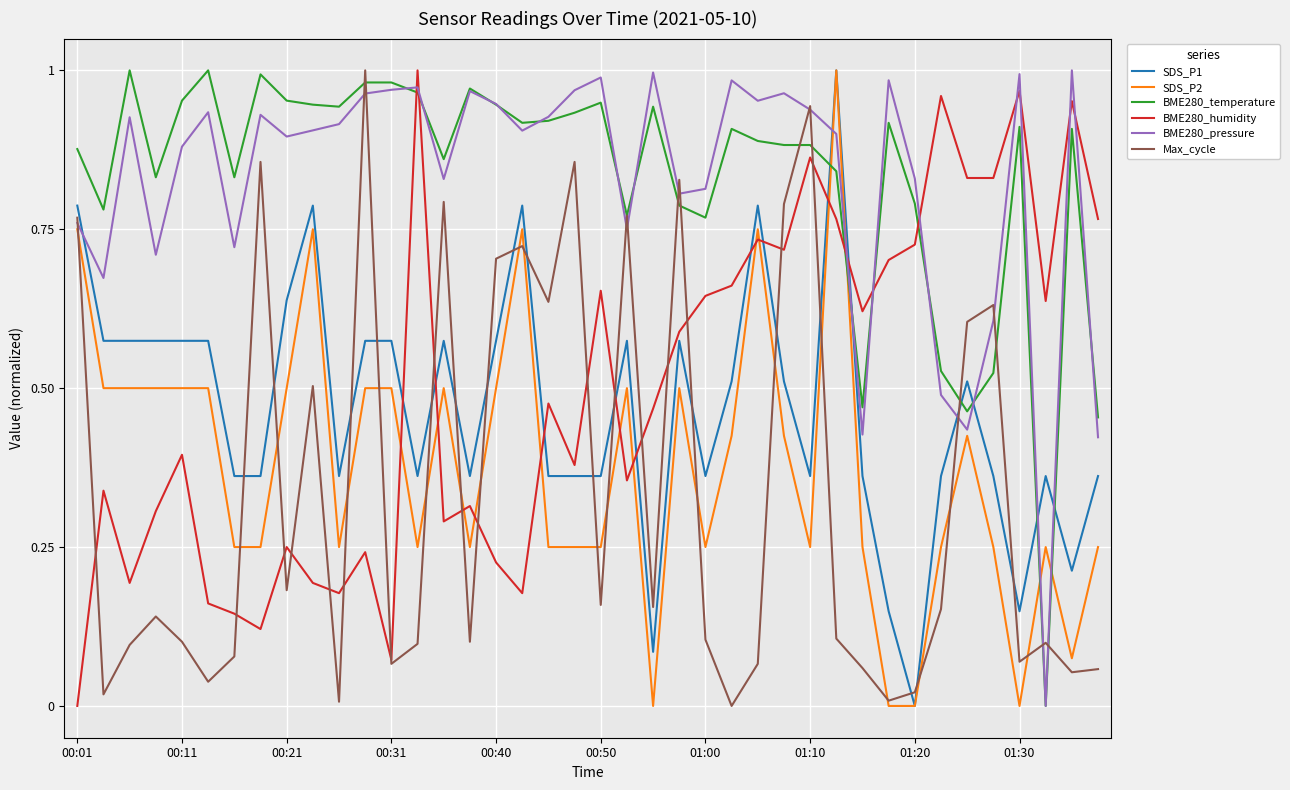

True or false: SDS_P1 and BME280_humidity intersect in this chart.

True